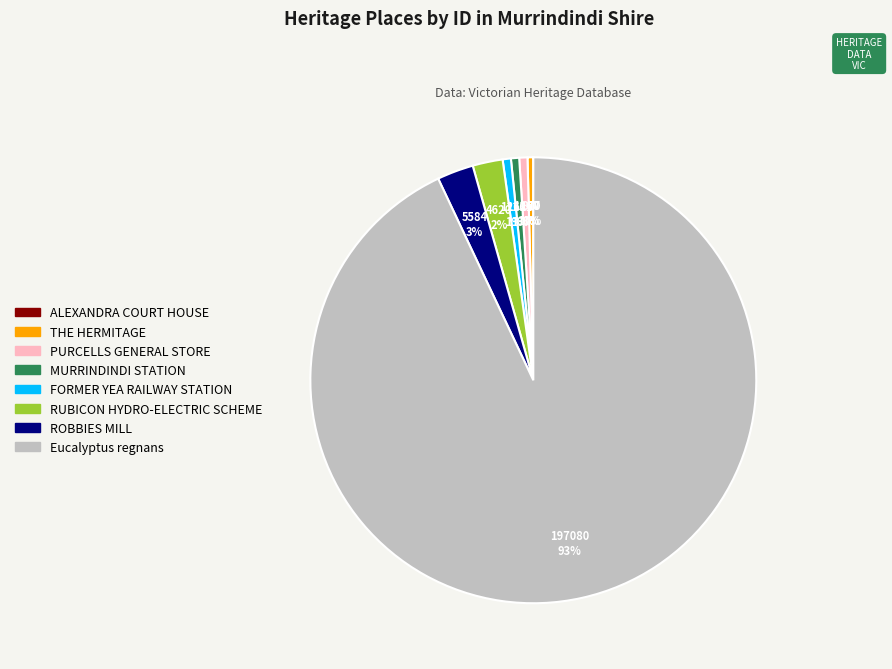

Is the sum of FORMER YEA RAILWAY STATION and ROBBIES MILL greater than half?

No